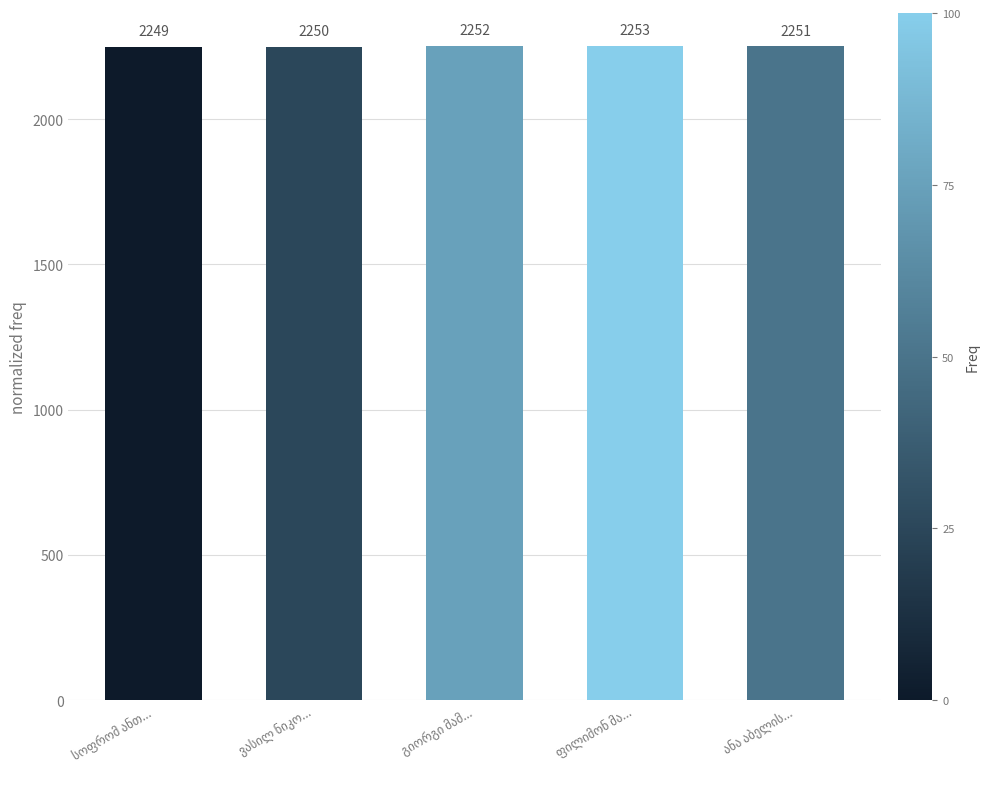

Reading left to right, list all the values displayed in this chart.

2249	2250	2252	2253	2251